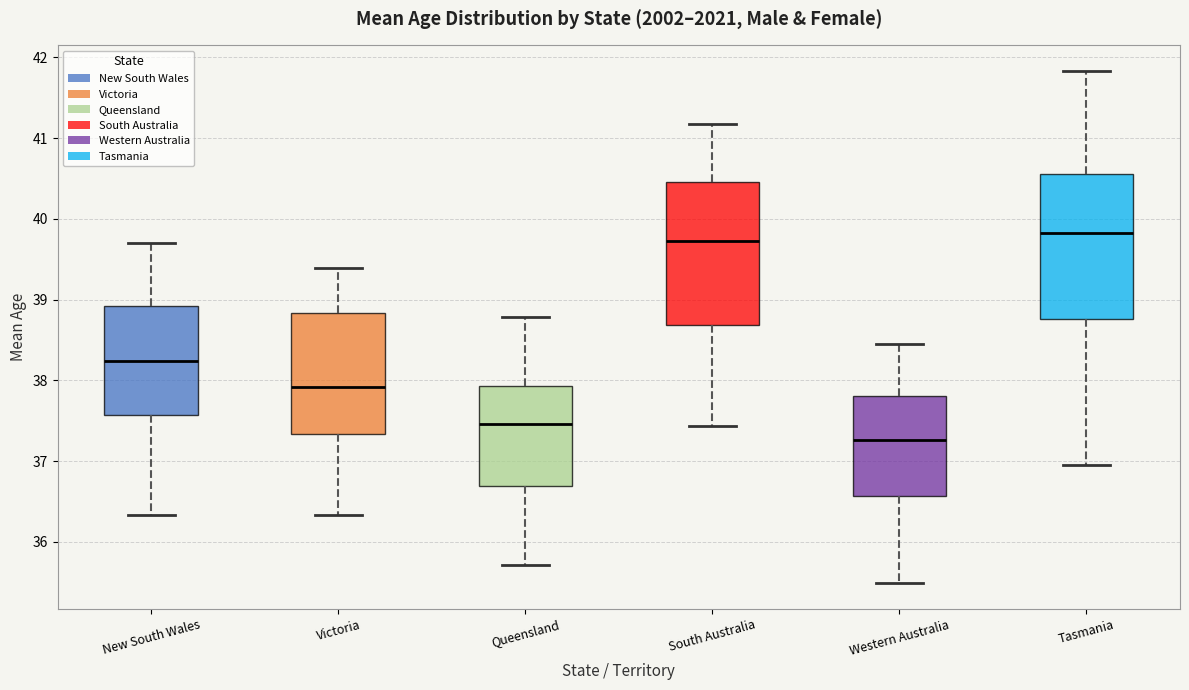

Reading left to right, read every box against the y-axis: the position of its median line, the range the box covers, and the ends of its whiskers. The values are not printed on the chart, so give them approximately, as read against the axis.

New South Wales: median 38.2, box 37.6 to 38.9, whiskers 36.3 to 39.7
Victoria: median 37.9, box 37.3 to 38.8, whiskers 36.3 to 39.4
Queensland: median 37.5, box 36.7 to 37.9, whiskers 35.7 to 38.8
South Australia: median 39.7, box 38.7 to 40.5, whiskers 37.4 to 41.2
Western Australia: median 37.3, box 36.6 to 37.8, whiskers 35.5 to 38.5
Tasmania: median 39.8, box 38.8 to 40.6, whiskers 37.0 to 41.8